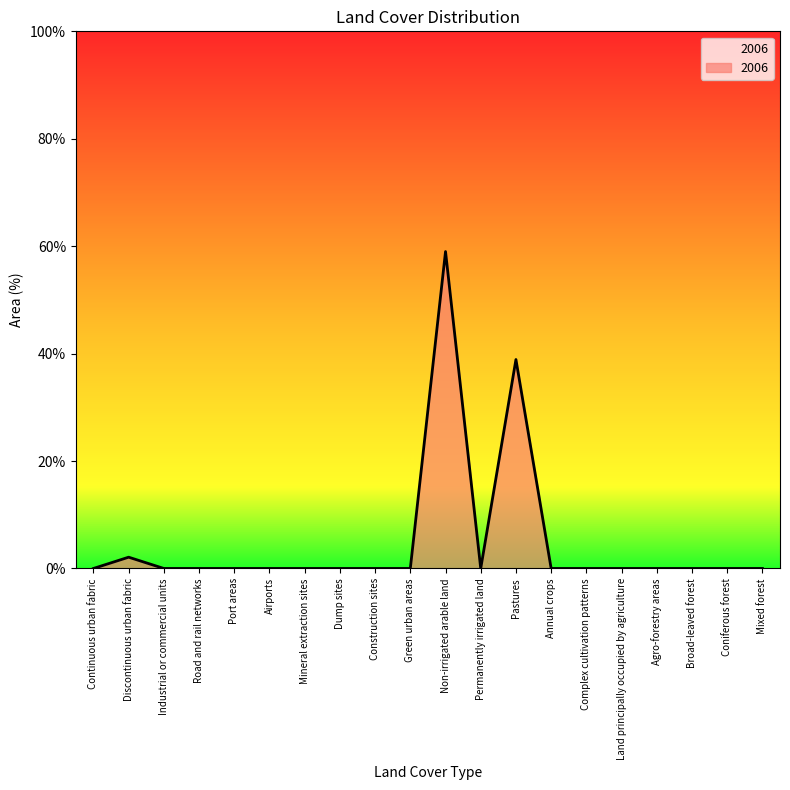

What position from the left is Dump sites?

8